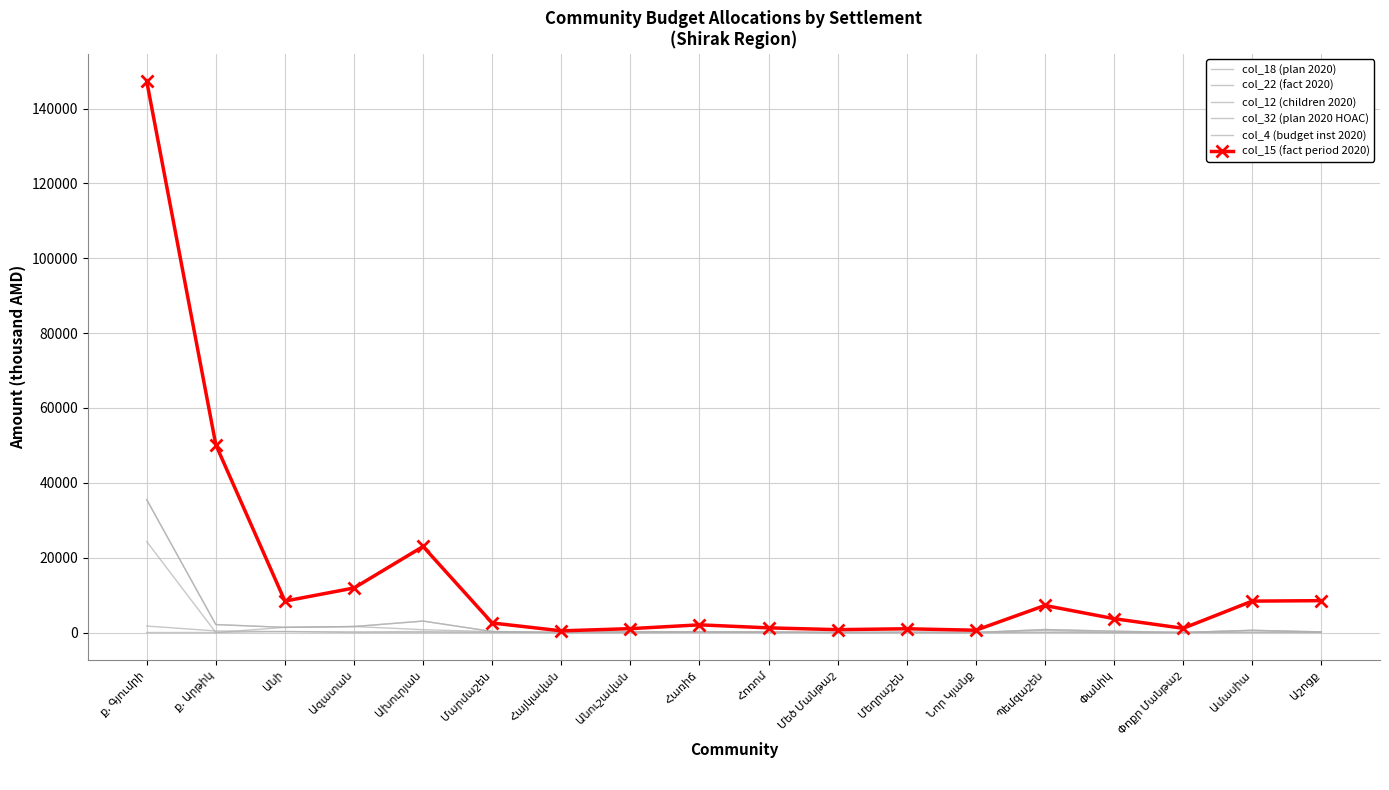

In col_15 (fact period 2020), how many points are higher than both neighbors (excluding endpoints)?

4